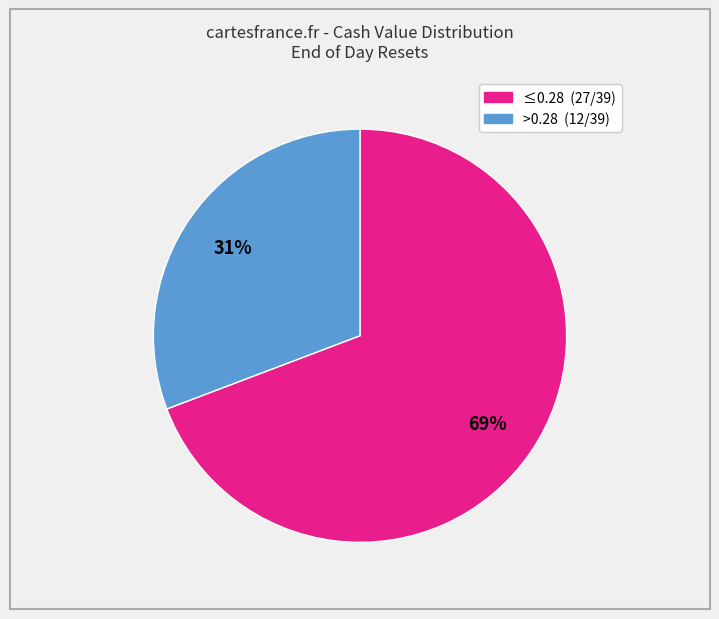

To the nearest percent, what is the difference between the largest and smallest slice percentages?

38%